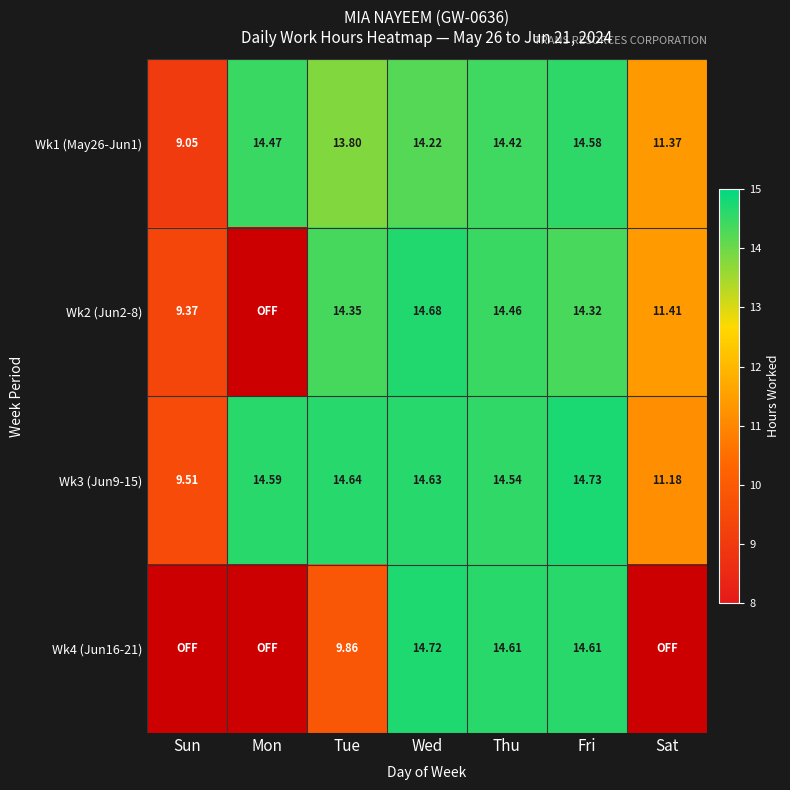

At which label is Wk4 (Jun16-21) closest to 7?

Tue